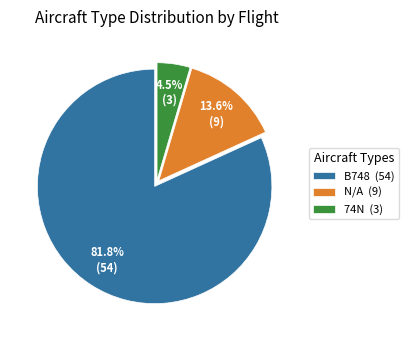

To the nearest percent, what is the average slice percentage?

33%